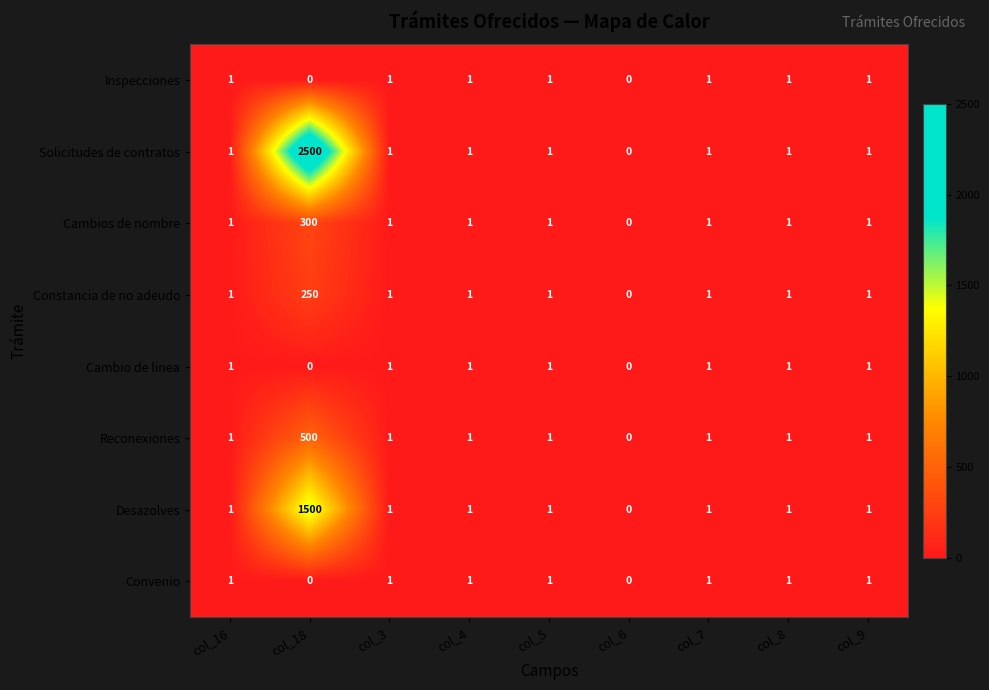

Count the number of categories in the chart.

9